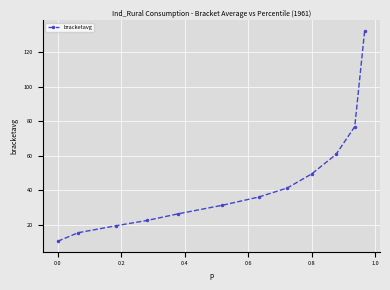

What is the sum of all values?

522.4